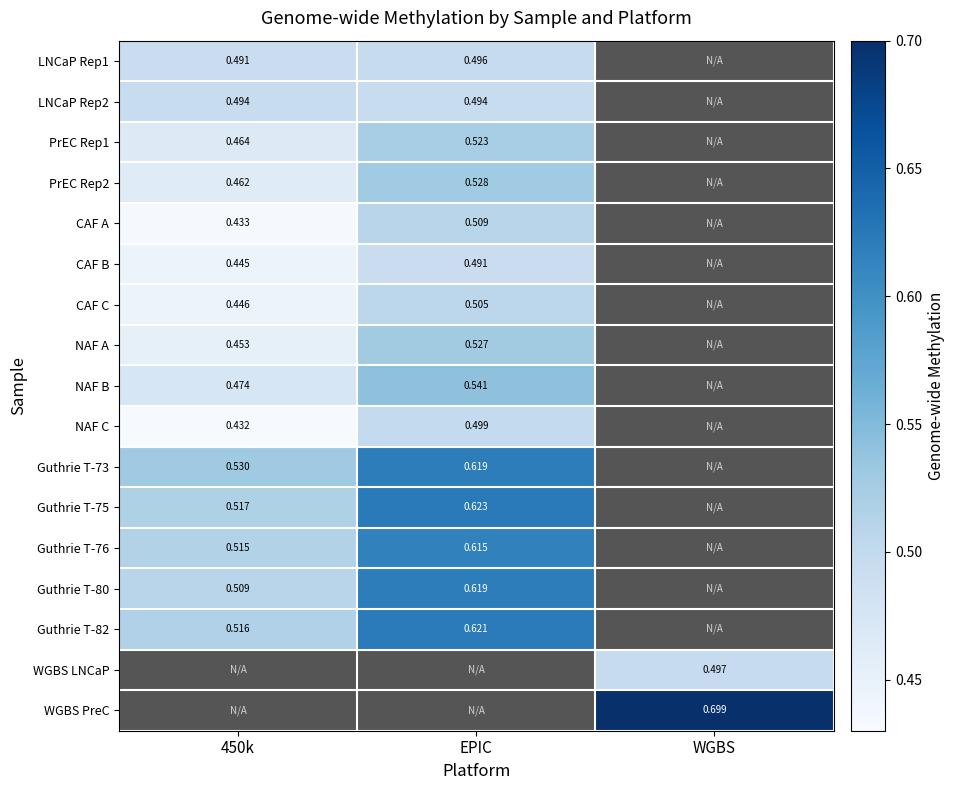

Is the value of PrEC Rep1 at EPIC greater than the value of Guthrie T-73 at 450k?

No